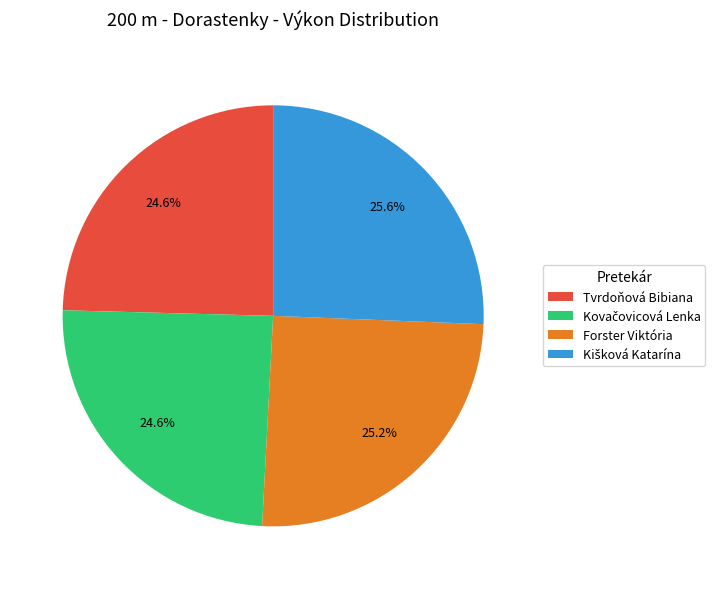

What percentage is NOT represented by Forster Viktória?

74.8%